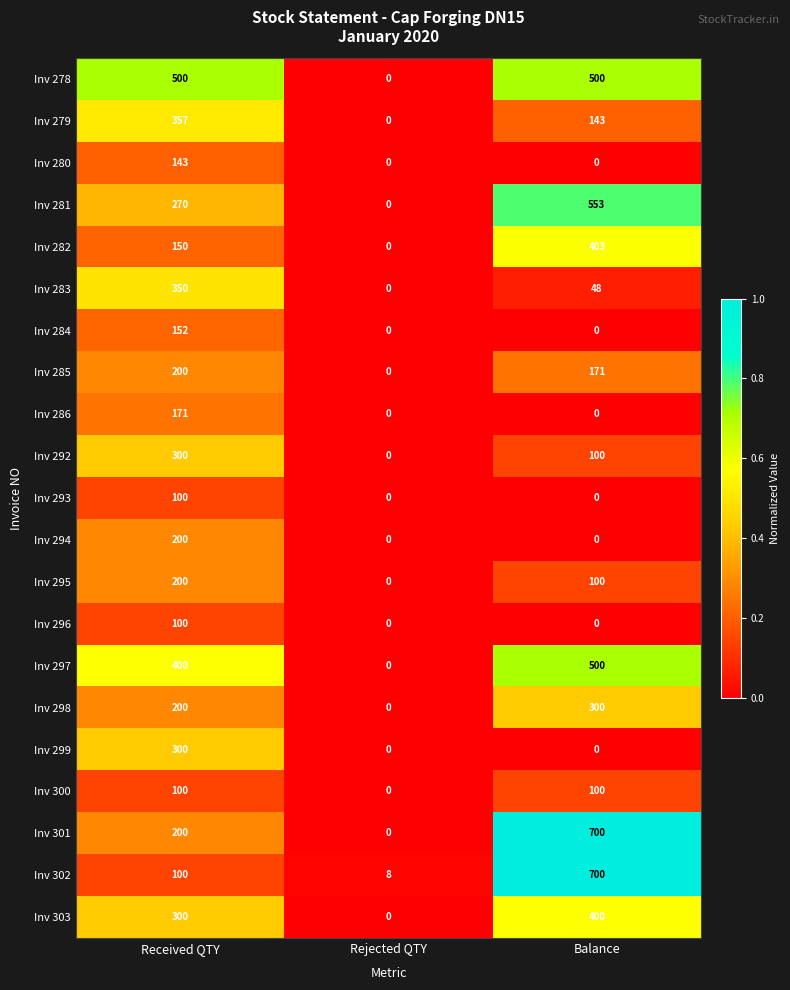

How many positive values does the Inv 285 series have?

2